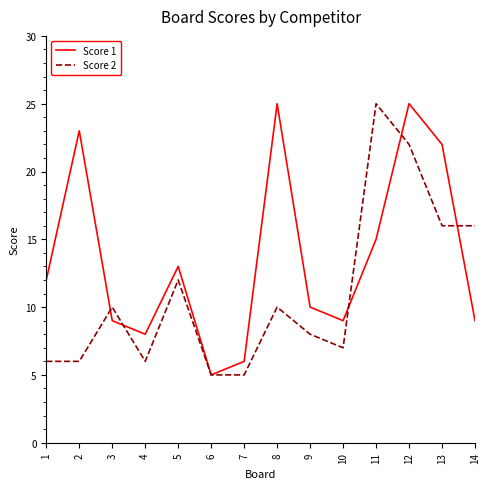

How many distinct data groups are displayed?

2